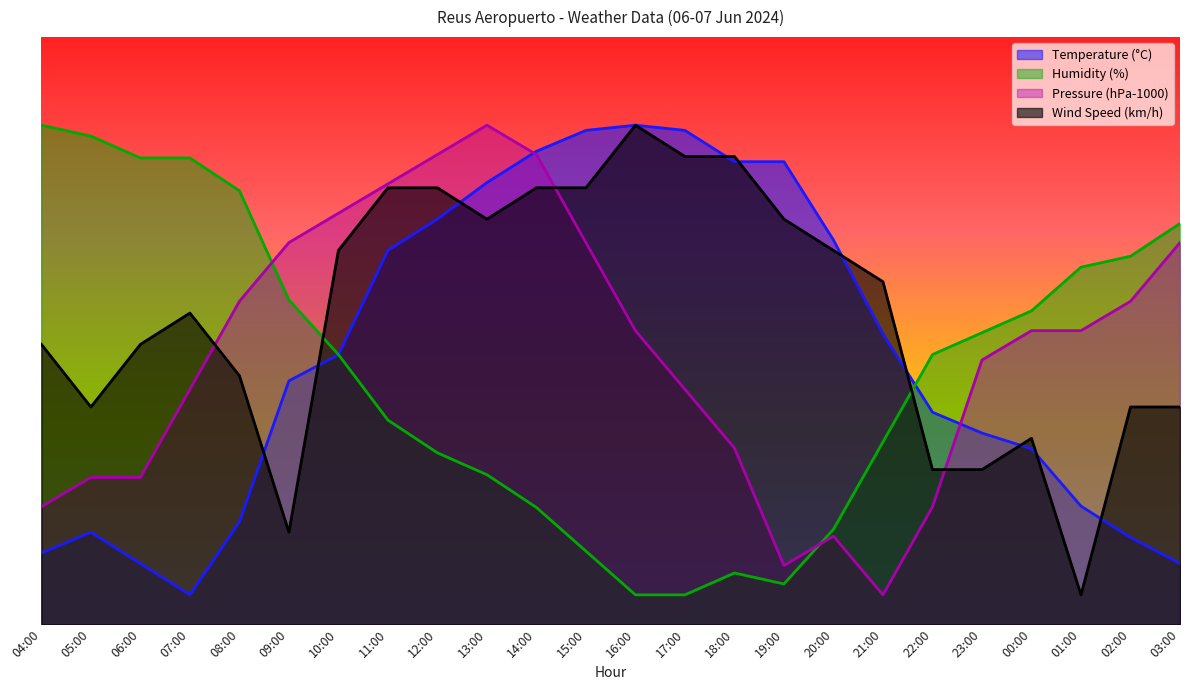

What is the label of the 6th point from the right?

22:00